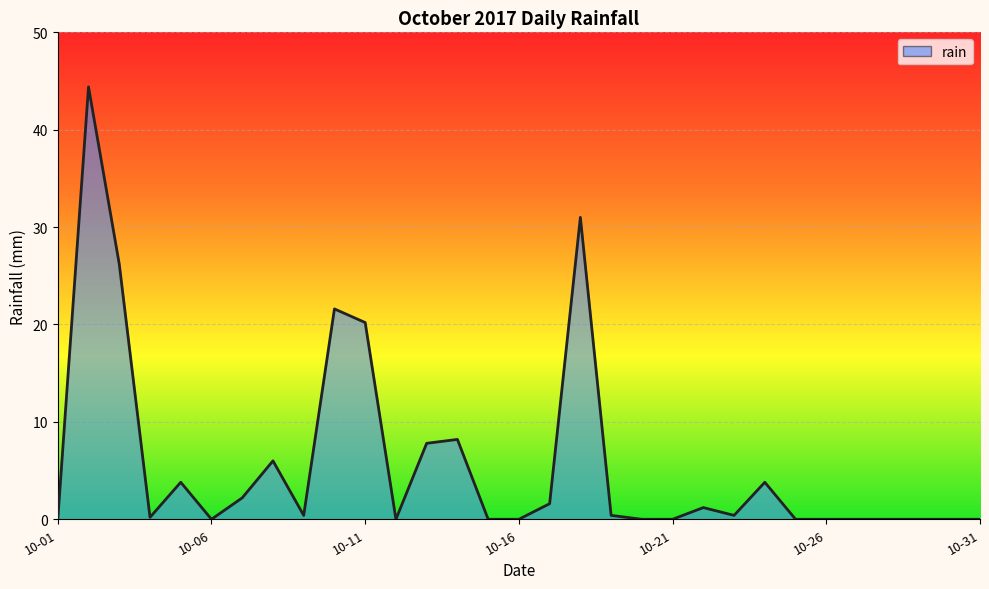

What is the difference between the maximum and minimum values?

44.4